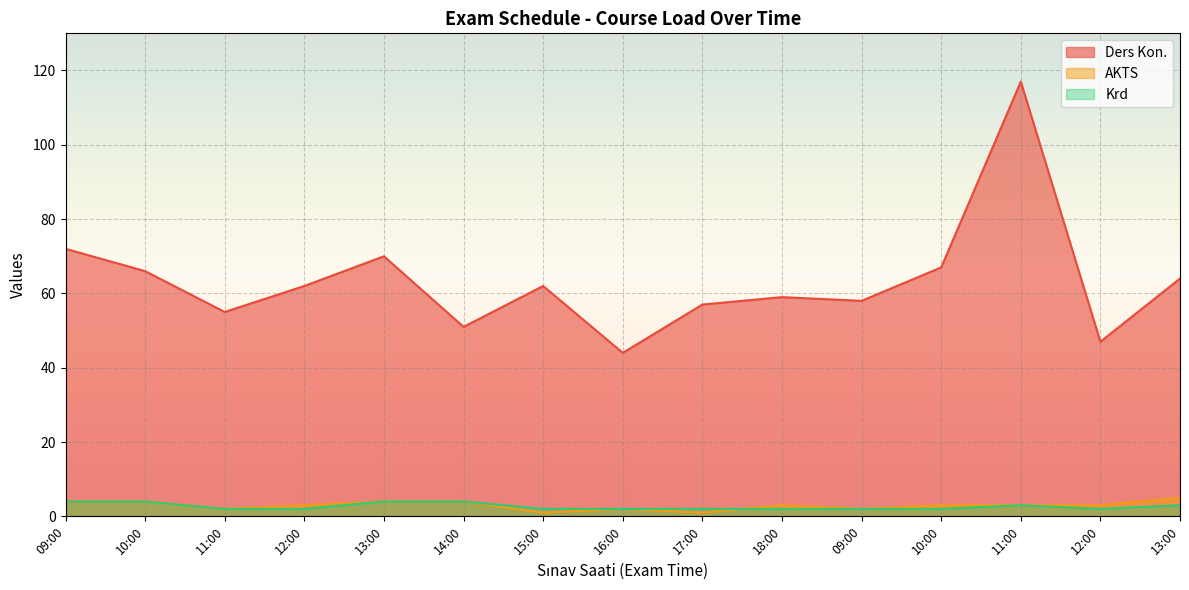

True or false: Ders Kon. and AKTS intersect in this chart.

False